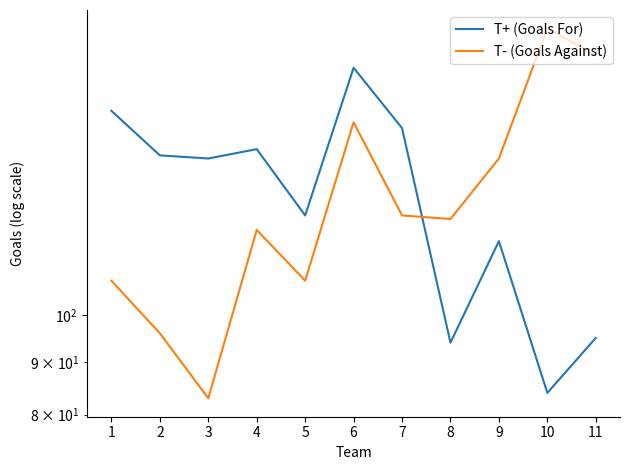

True or false: T- (Goals Against) and T+ (Goals For) cross at least once.

True